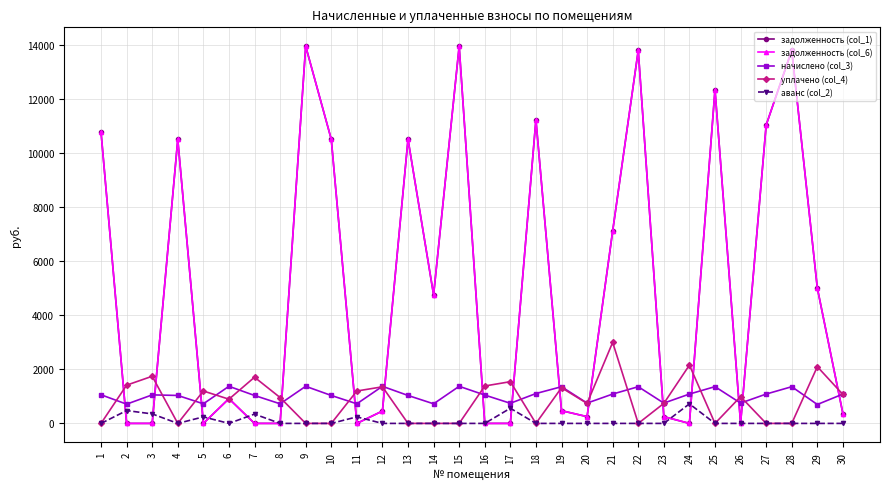

What is the value of the уплачено (col_4) point at the 20th from the left?

741.2